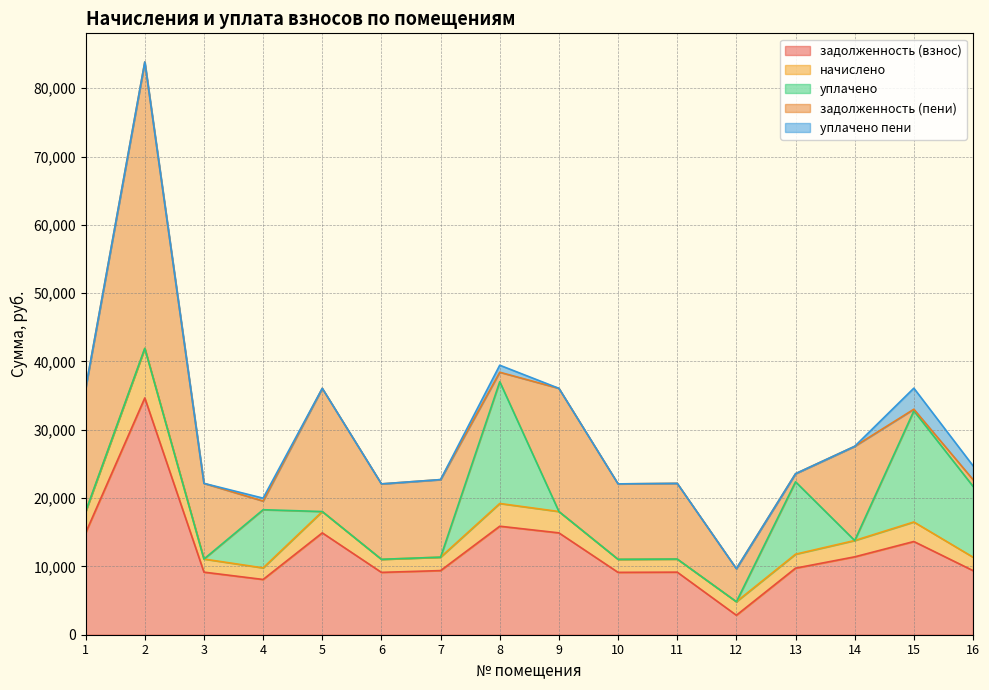

Between 7 and 13, which series saw the biggest shift?

уплачено